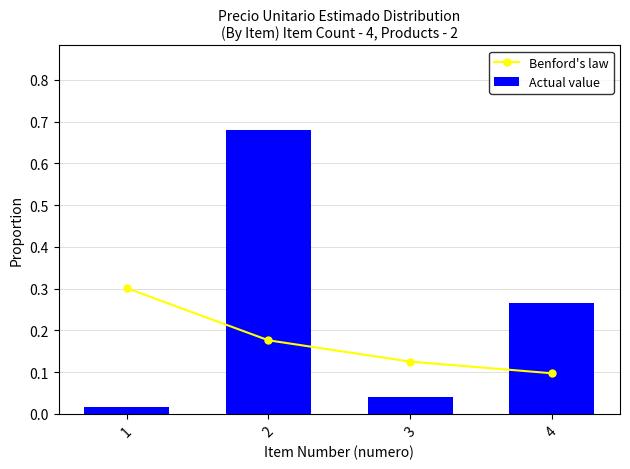

Which has a higher value, 4 or 3?

3